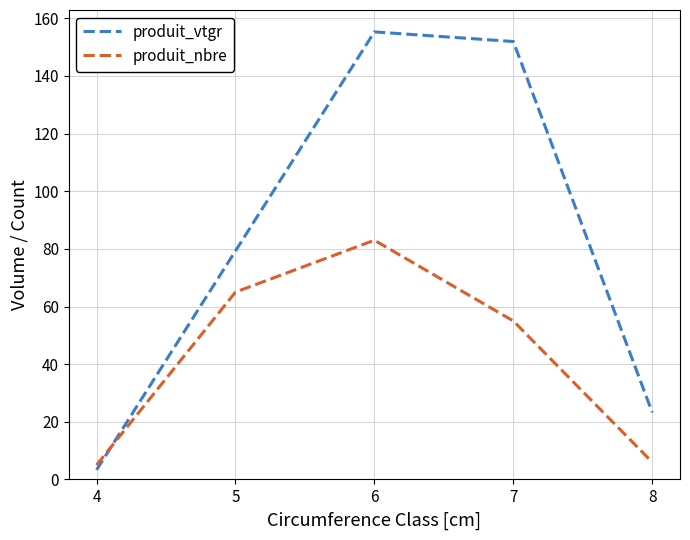

What is the total value across all series at 7?

206.9